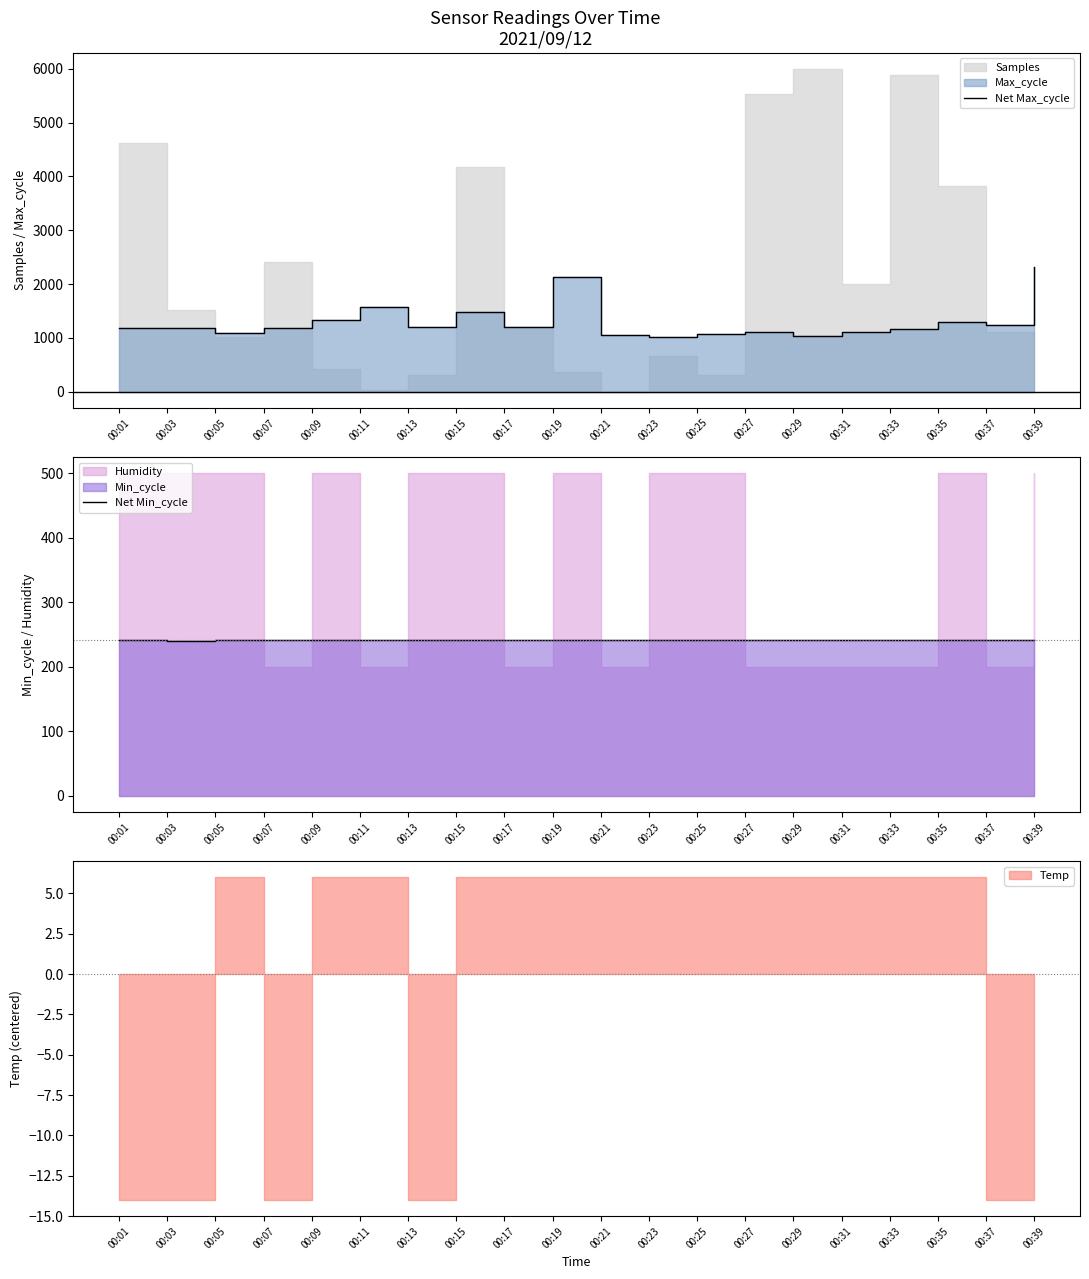

What is the maximum value for Net Max_cycle?

2315